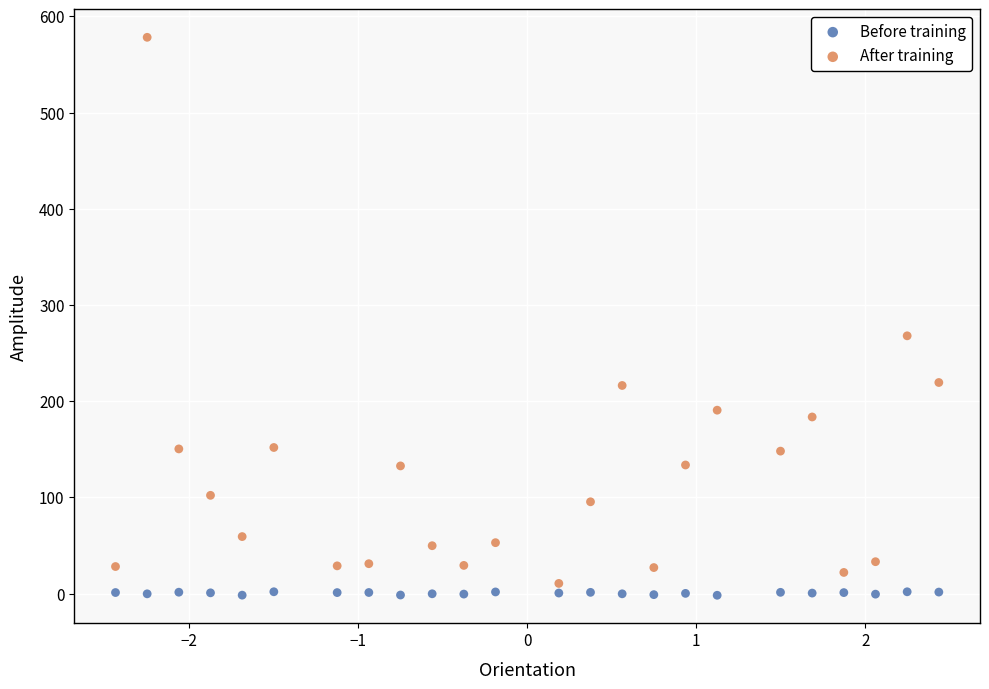

Which series contains the highest Y value?

After training